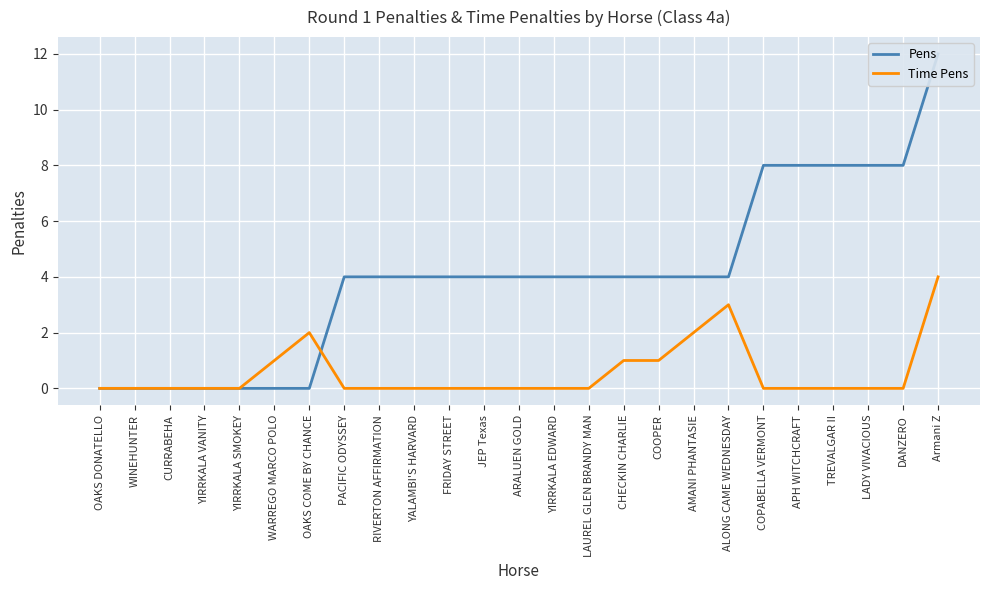

Which series changed the most between FRIDAY STREET and TREVALGAR II?

Pens